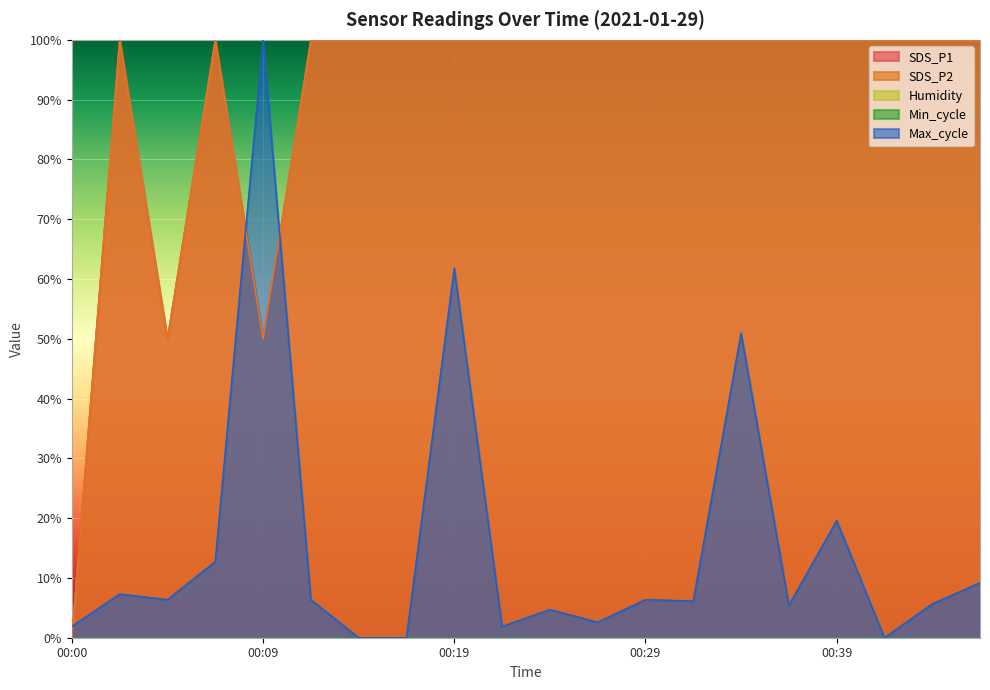

How many values in SDS_P2 are above zero?

19